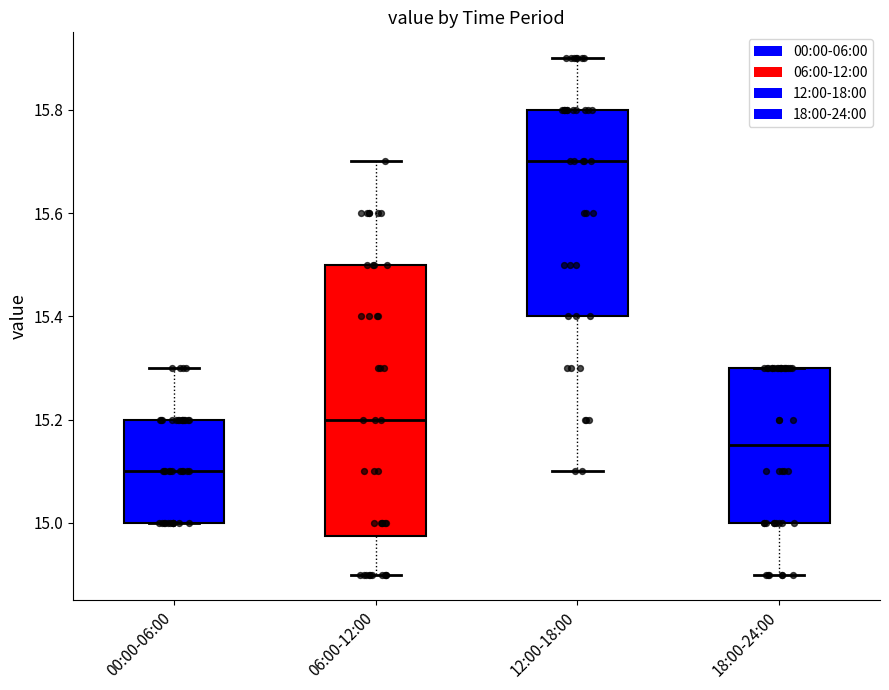

Which box is the tallest, from its lower edge to its upper edge?

06:00-12:00